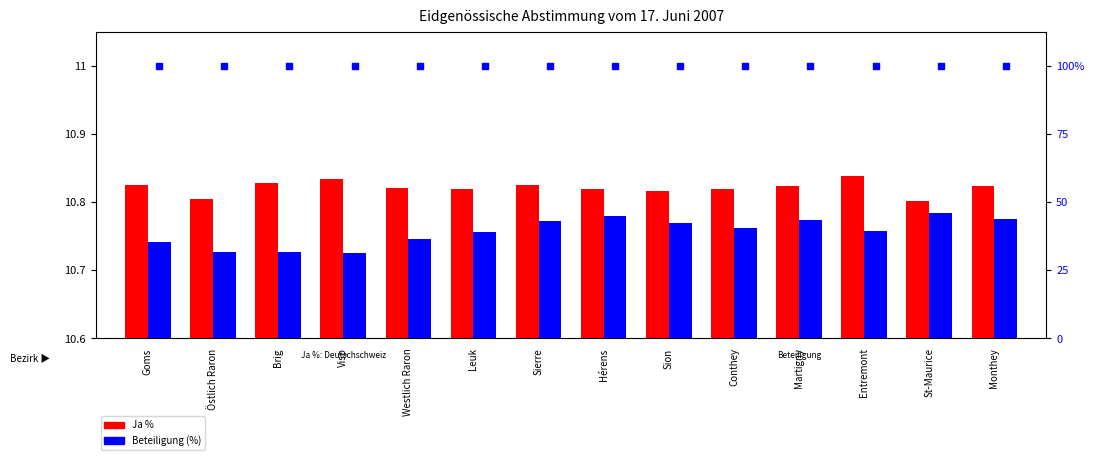

What are all the series names shown in the legend?

Ja %, Beteiligung (%)